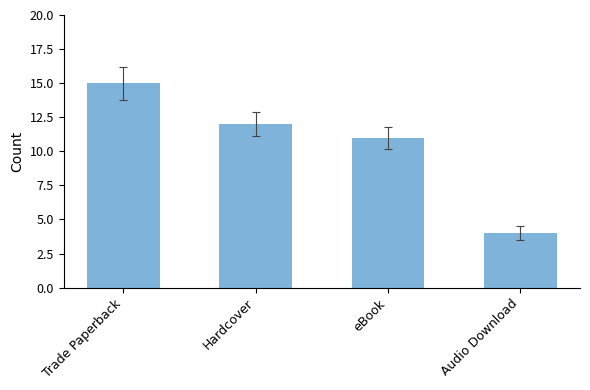

How many bars are there in total?

4